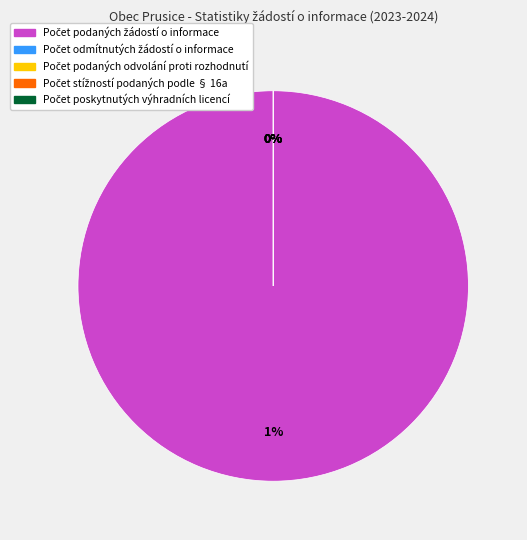

True or false: Počet odmítnutých žádostí o informace accounts for 13% of the total.

False